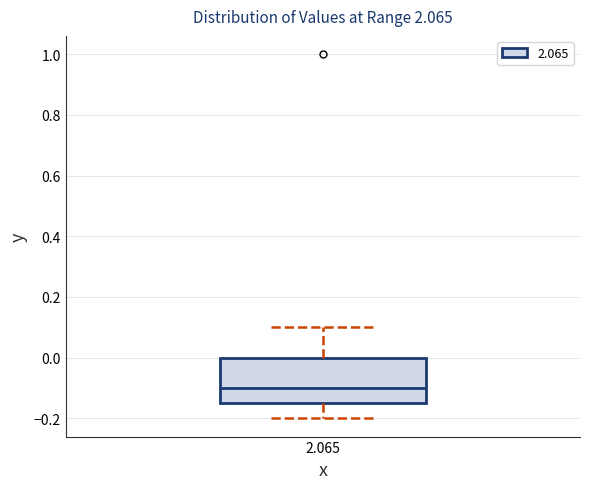

Read this box plot against the y-axis: the position of the median line, the range covered by the box, and the ends of both whiskers. The values are not printed on the chart, so give them approximately, as read against the axis.

median -0.10, box -0.14 to 0.00, whiskers -0.20 to 0.10